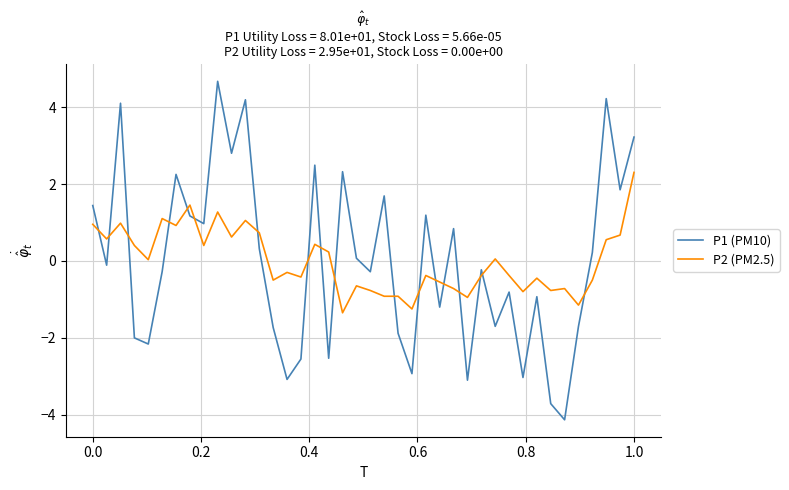

List the series in order of their peak value, lowest first.

P2 (PM2.5), P1 (PM10)